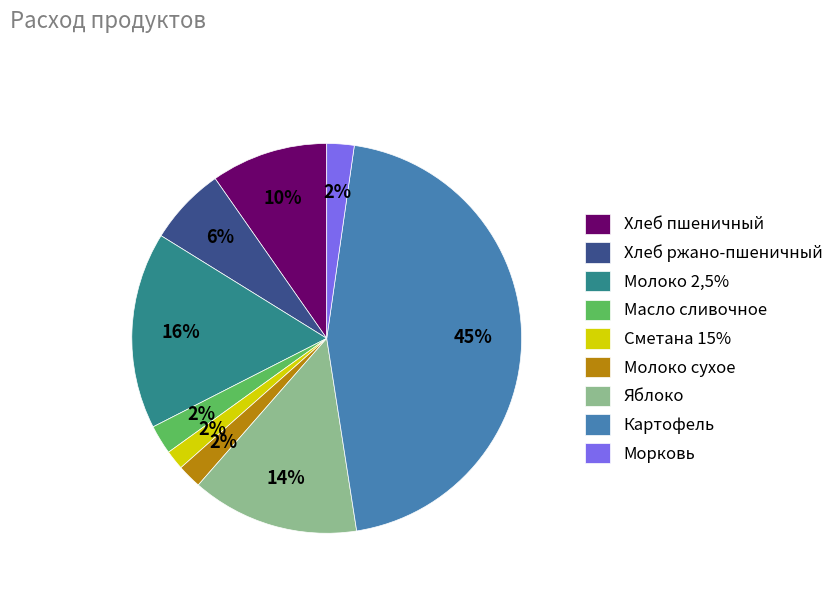

Do Морковь and Молоко сухое together represent more than half of the pie?

No